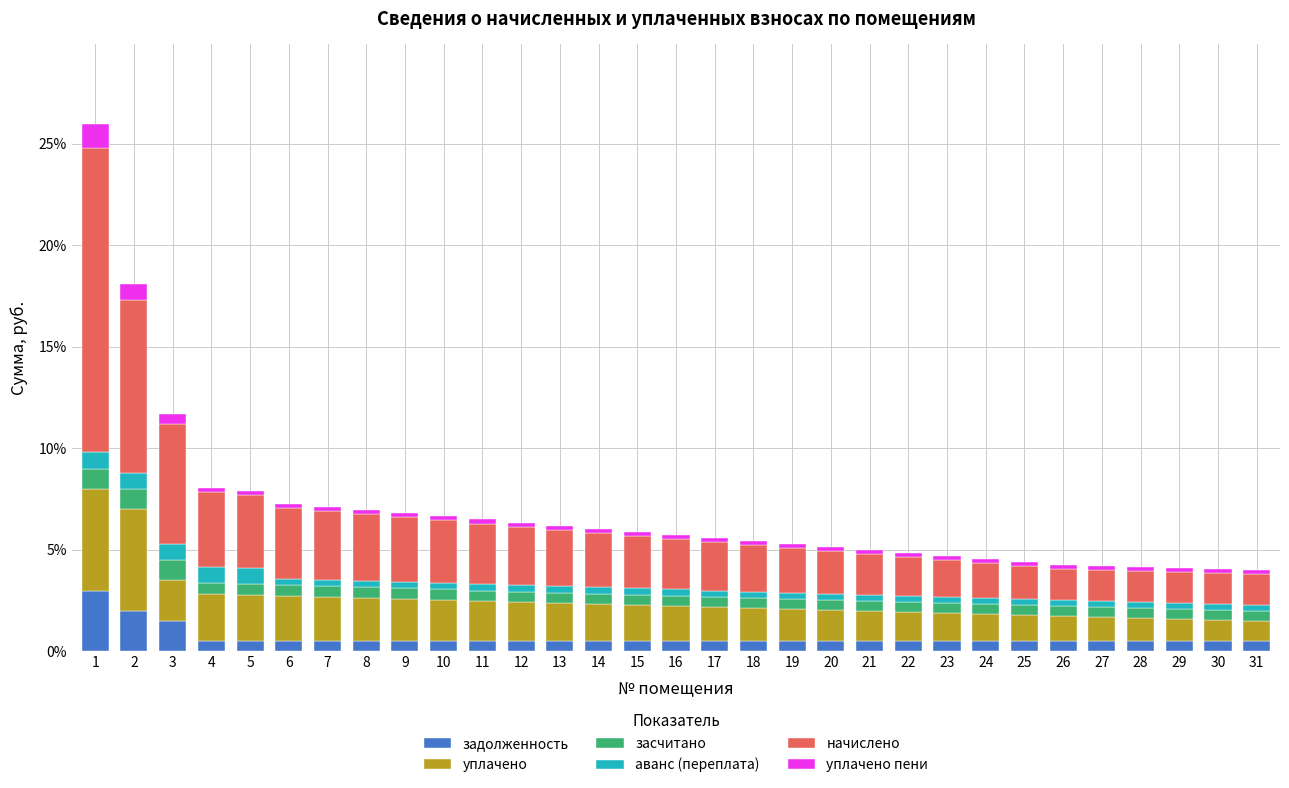

What are all the series names shown in the legend?

задолженность, уплачено, засчитано, аванс (переплата), начислено, уплачено пени